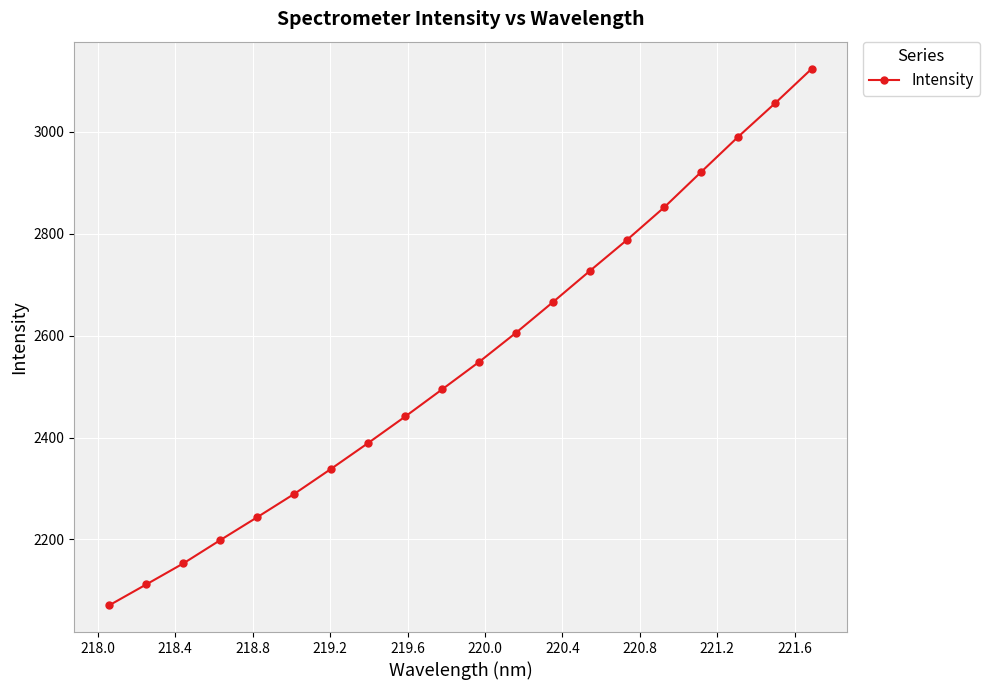

What is the minimum value shown in the chart?

2070.9